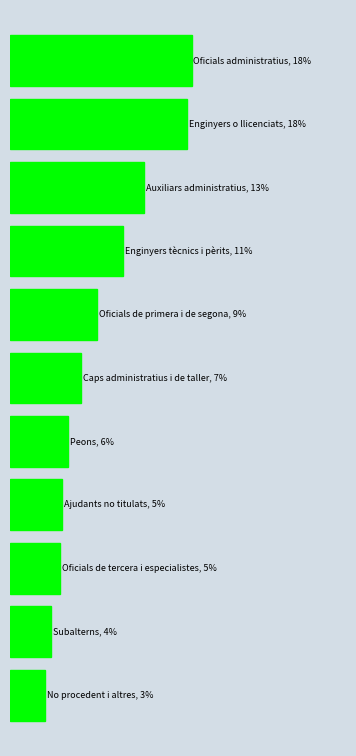

Are the bars horizontal?

Yes